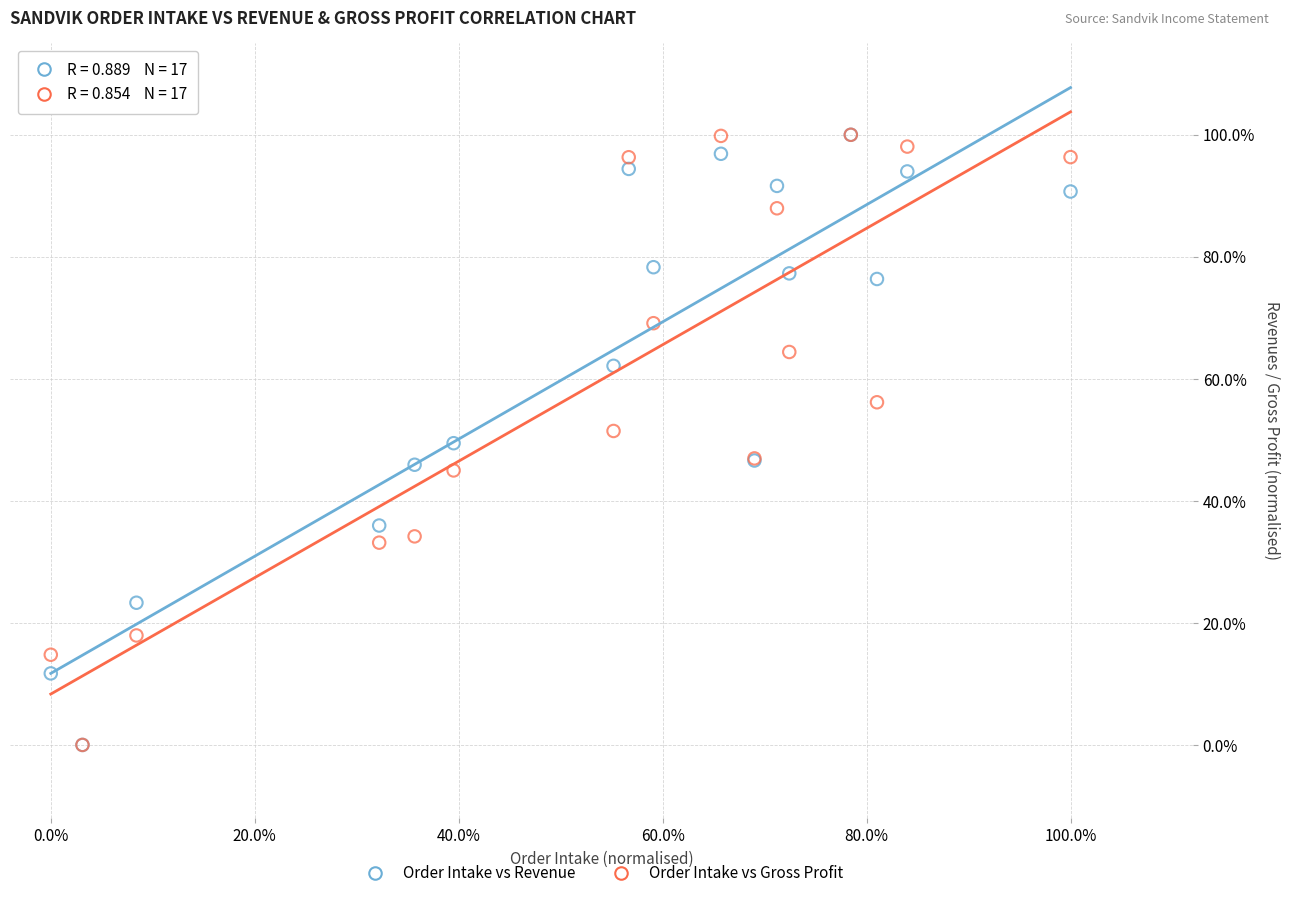

What are all the series names shown in the legend?

Order Intake vs Revenue, Order Intake vs Gross Profit